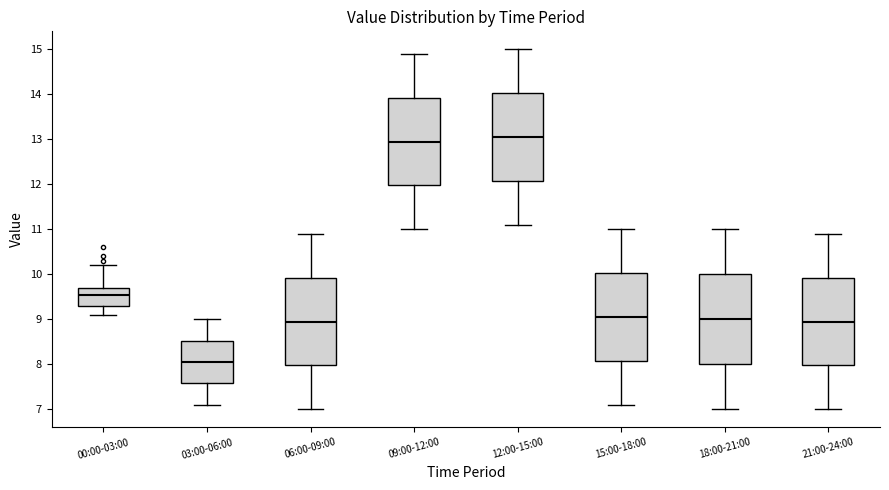

Reading left to right, transcribe this box plot: for each box, give where its median line is, the range the box spans, and where its two whiskers end, as read against the y-axis. The values are not printed on the chart, so give them approximately, as read against the axis.

00:00-03:00: median 9.6, box 9.3 to 9.7, whiskers 9.1 to 10.2
03:00-06:00: median 8.1, box 7.6 to 8.5, whiskers 7.1 to 9.0
06:00-09:00: median 9.0, box 8.0 to 9.9, whiskers 7.0 to 10.9
09:00-12:00: median 13.0, box 12.0 to 13.9, whiskers 11.0 to 14.9
12:00-15:00: median 13.1, box 12.1 to 14.0, whiskers 11.1 to 15.0
15:00-18:00: median 9.1, box 8.1 to 10.0, whiskers 7.1 to 11.0
18:00-21:00: median 9.0, box 8.0 to 10.0, whiskers 7.0 to 11.0
21:00-24:00: median 9.0, box 8.0 to 9.9, whiskers 7.0 to 10.9